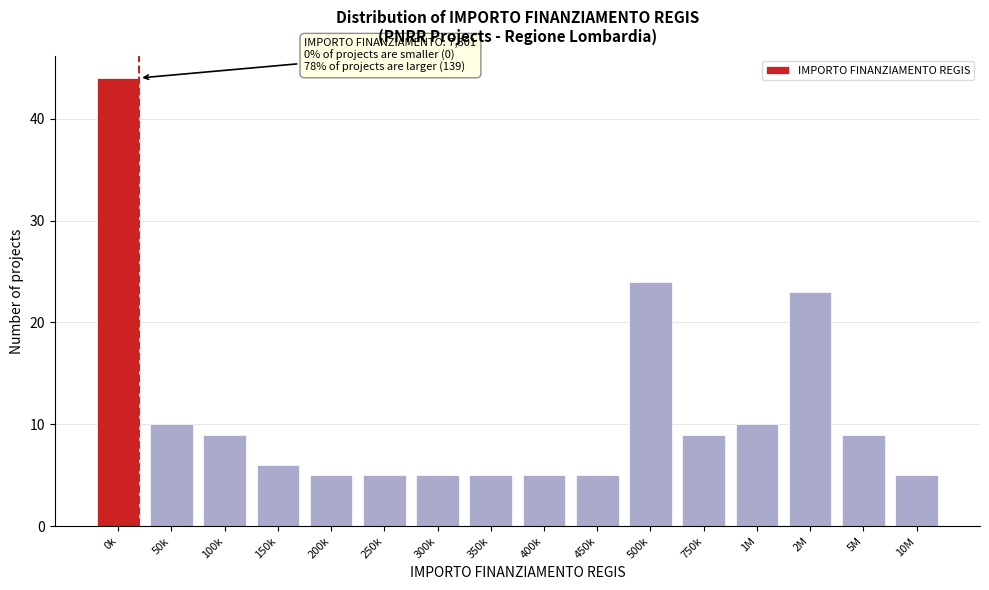

Reading right to left, what are all the values shown in this chart?

10M=5	5M=9	2M=23	1M=10	750k=9	500k=24	450k=5	400k=5	350k=5	300k=5	250k=5	200k=5	150k=6	100k=9	50k=10	0k=44